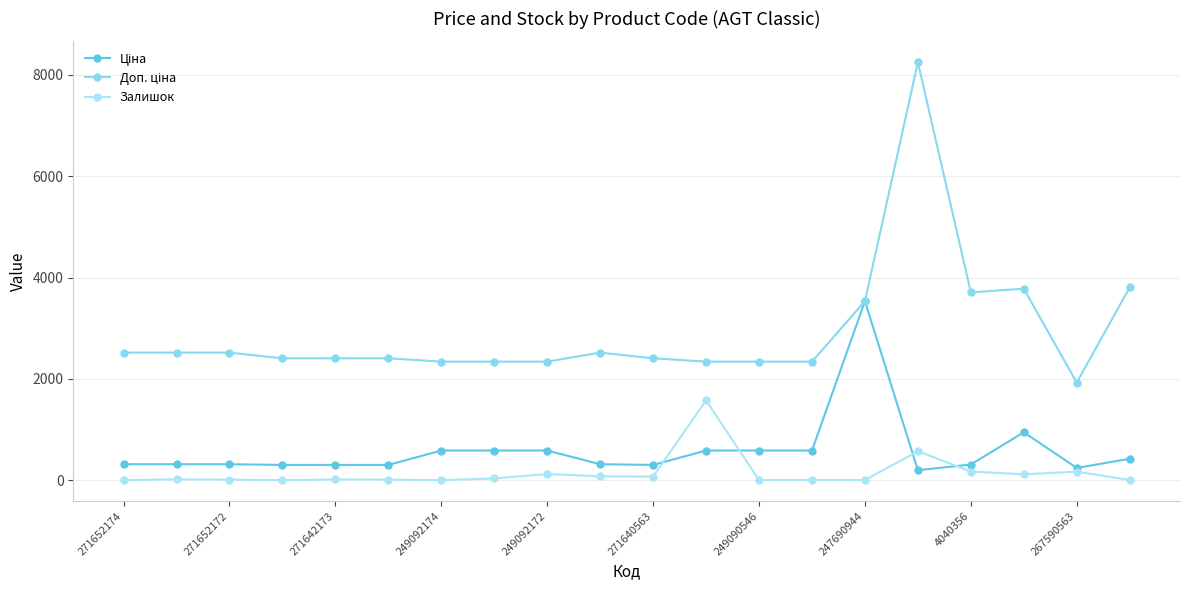

How many lines are shown in the chart?

3